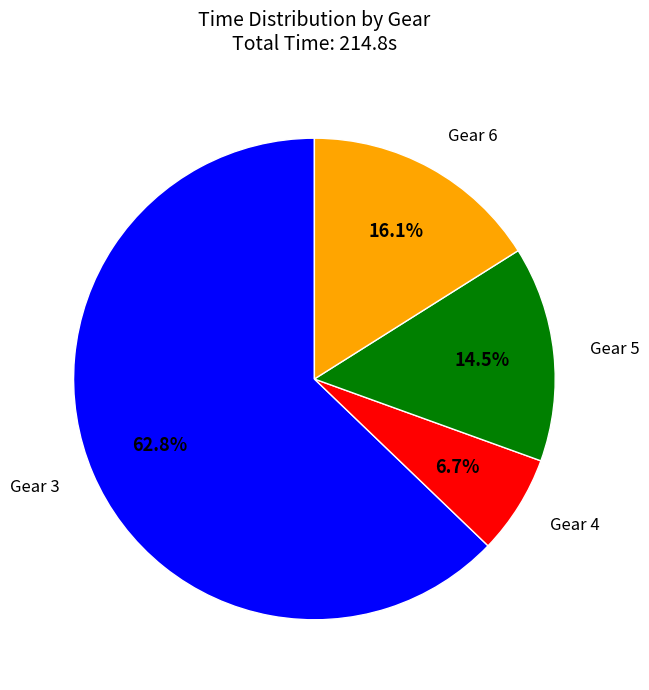

What portion of the pie excludes Gear 4?

93.3%